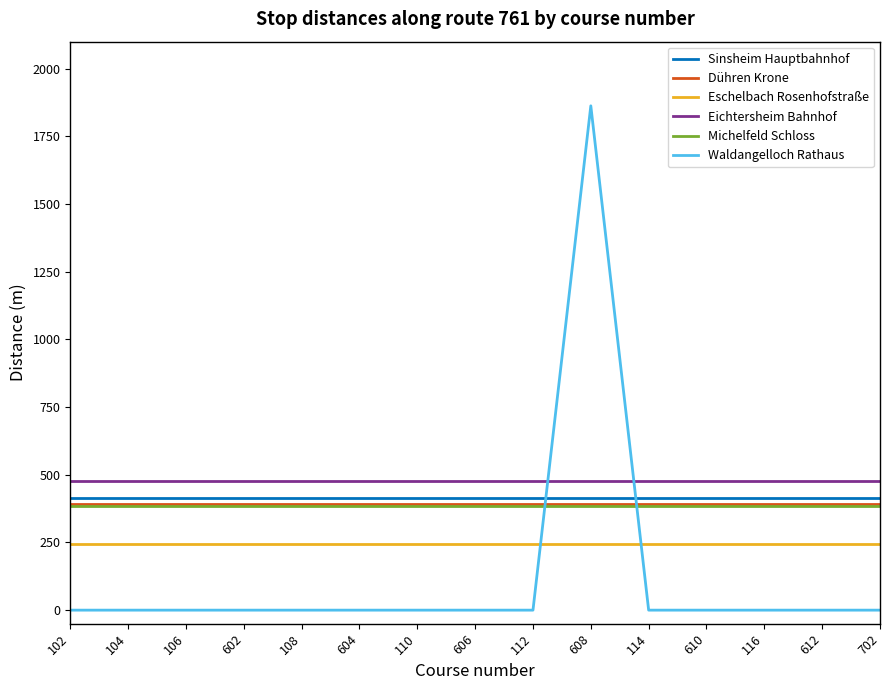

What is the spread (max minus min) of values at 610?

477